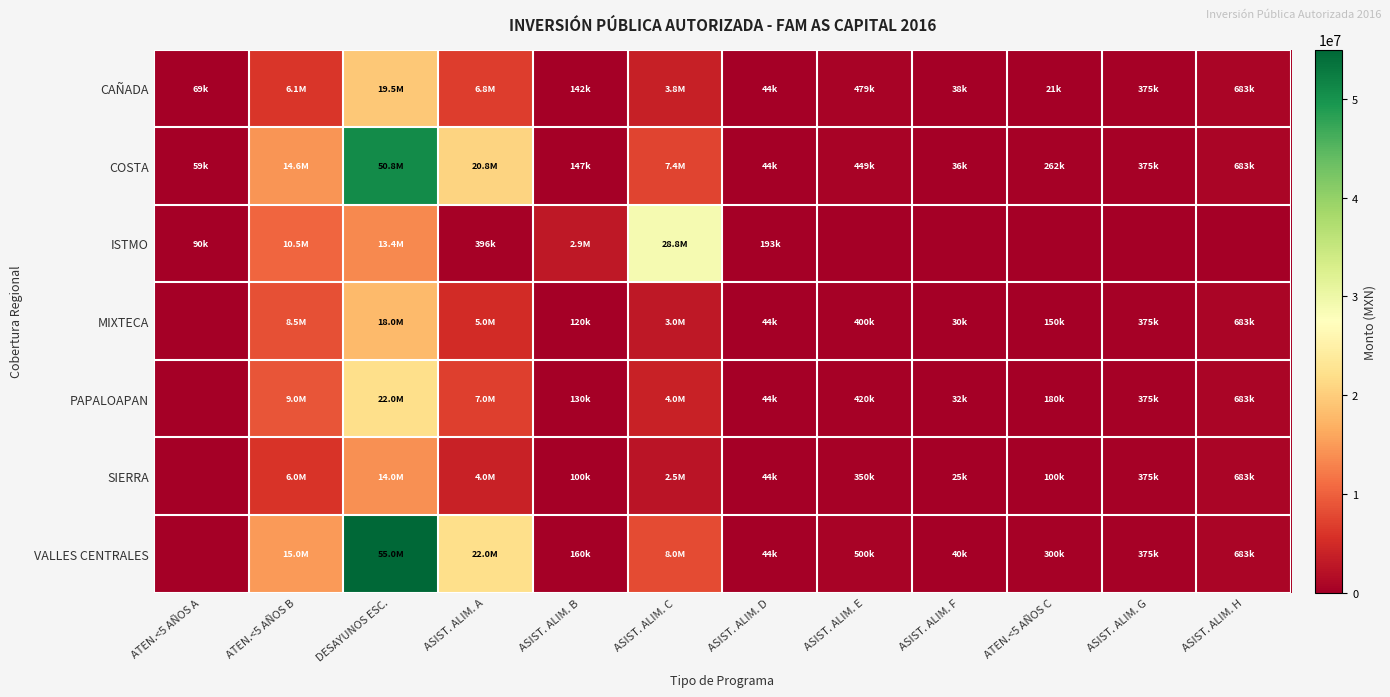

What is the difference between the highest and lowest values at ATEN.<5 AÑOS B?

9000000.0